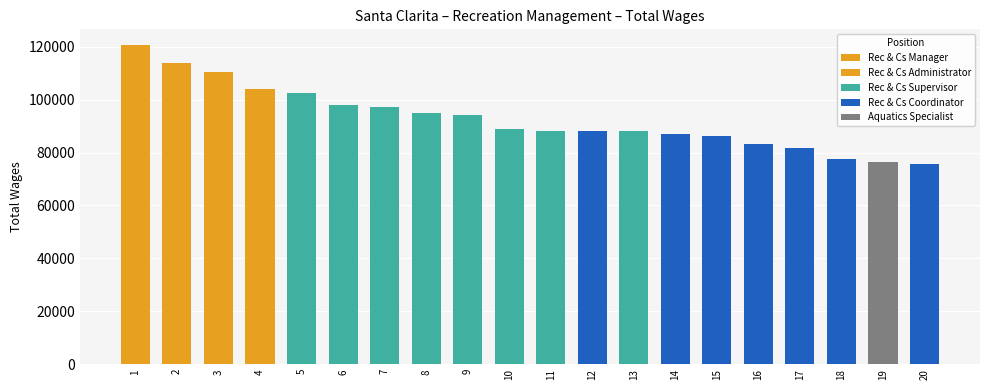

Reading left to right, what are all the values shown in this chart?

Rec & Cs Manager=120576	Rec & Cs Administrator=114060	Rec & Cs Administrator=110404	Rec & Cs Administrator=103980	Rec & Cs Supervisor=102432	Rec & Cs Supervisor=98126	Rec & Cs Supervisor=97145	Rec & Cs Supervisor=94789	Rec & Cs Supervisor=94237	Rec & Cs Supervisor=89078	Rec & Cs Supervisor=88307	Rec & Cs Coordinator=88250	Rec & Cs Supervisor=88213	Rec & Cs Coordinator=86886	Rec & Cs Coordinator=86157	Rec & Cs Coordinator=83088	Rec & Cs Coordinator=81678	Rec & Cs Coordinator=77600	Aquatics Specialist=76575	Rec & Cs Coordinator=75703